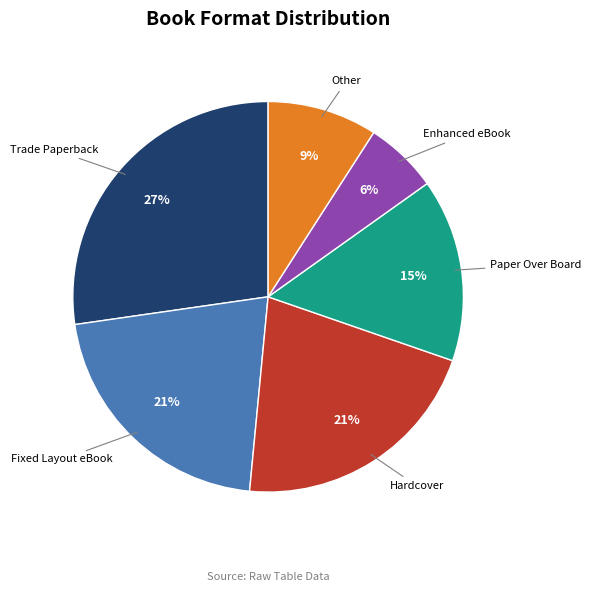

Is there any slice that represents more than half of the pie?

No